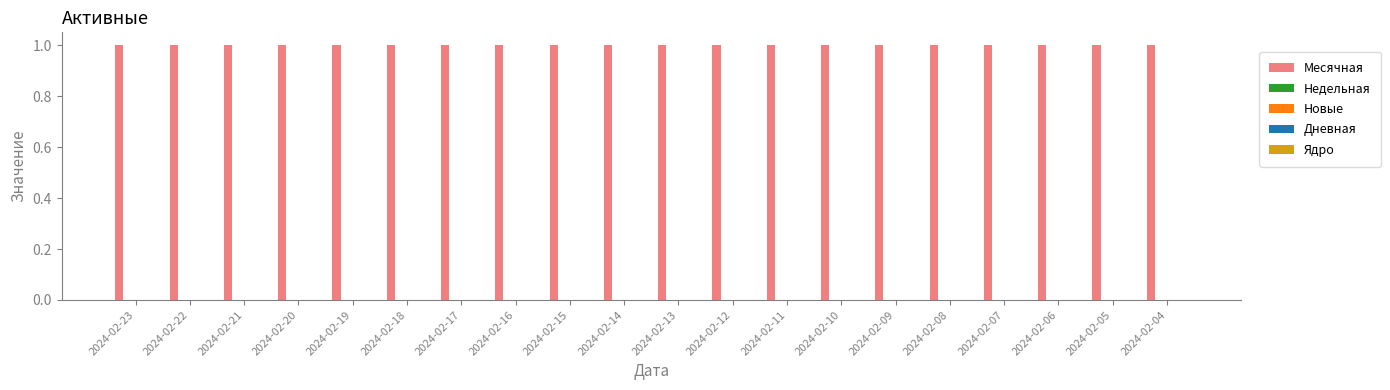

Reading left to right, list all the values displayed in this chart.

Месячная: 1	1	1	1	1	1	1	1	1	1	1	1	1	1	1	1	1	1	1	1
Недельная: 0	0	0	0	0	0	0	0	0	0	0	0	0	0	0	0	0	0	0	0
Новые: 0	0	0	0	0	0	0	0	0	0	0	0	0	0	0	0	0	0	0	0
Дневная: 0	0	0	0	0	0	0	0	0	0	0	0	0	0	0	0	0	0	0	0
Ядро: 0	0	0	0	0	0	0	0	0	0	0	0	0	0	0	0	0	0	0	0